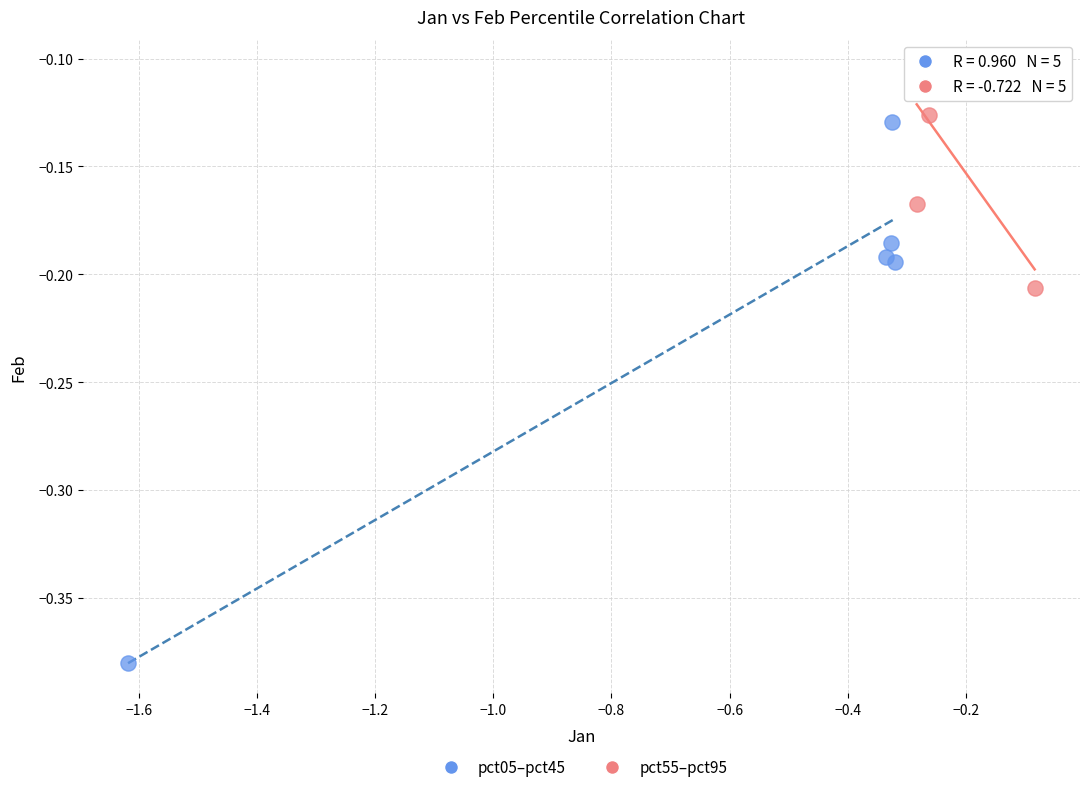

Which series contains the lowest Y value?

pct05–pct45